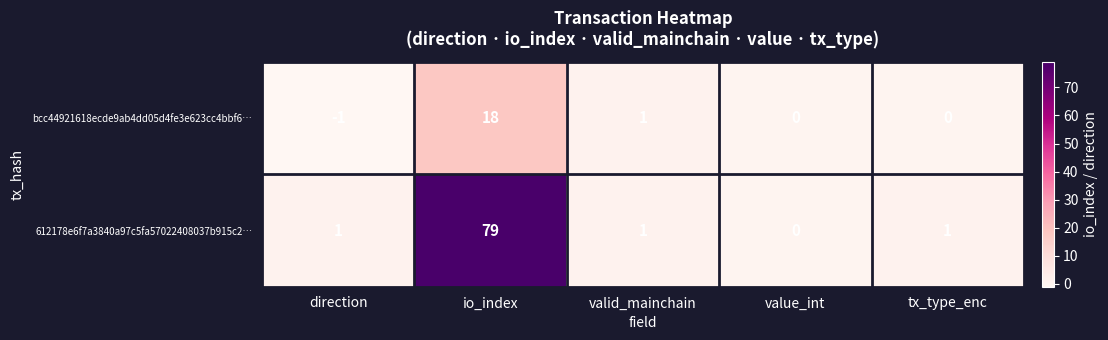

The bcc44921618ecde9ab4dd05d4fe3e623cc4bbf6… series shows -1 at direction. True or false?

True